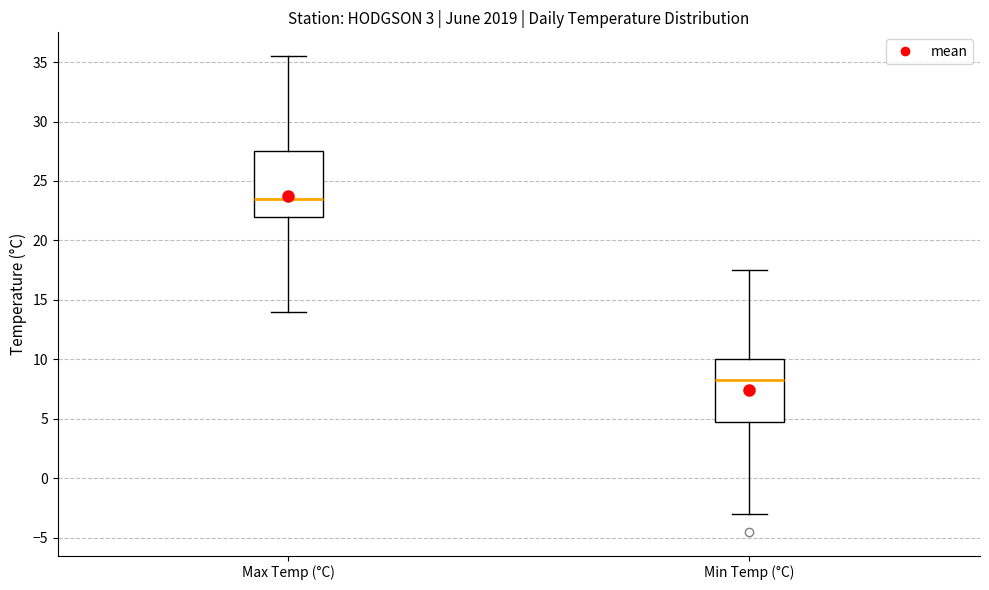

Where does the median line of the box for Max Temp (°C) sit on the y-axis? The values are not printed on the chart, so give them approximately, as read against the axis.

23.5